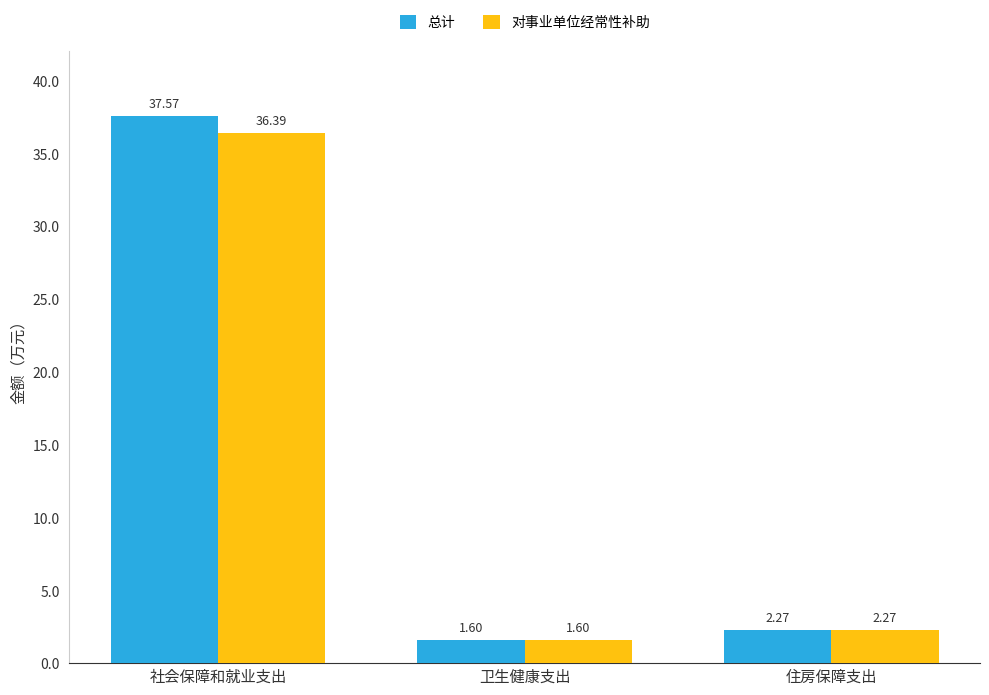

What is the sum of all 对事业单位经常性补助 values?

40.3